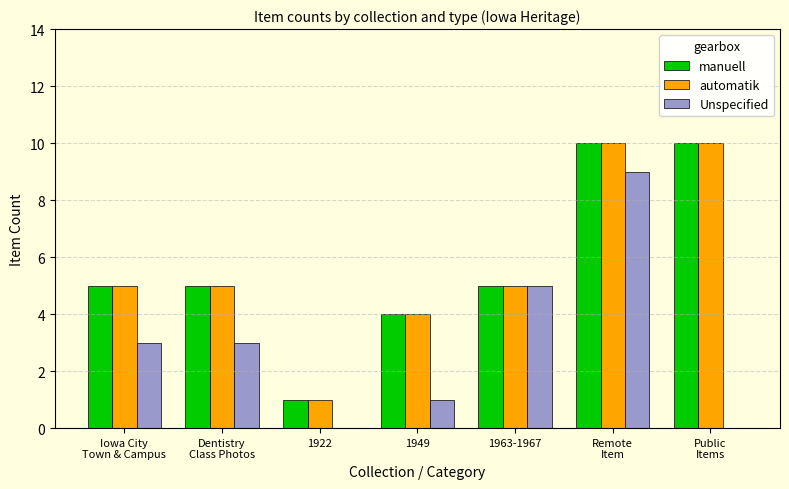

Reading left to right, transcribe all the data shown in this chart.

manuell: Iowa City
Town & Campus=5	Dentistry
Class Photos=5	1922=1	1949=4	1963-1967=5	Remote
Item=10	Public
Items=10
automatik: Iowa City
Town & Campus=5	Dentistry
Class Photos=5	1922=1	1949=4	1963-1967=5	Remote
Item=10	Public
Items=10
Unspecified: Iowa City
Town & Campus=3	Dentistry
Class Photos=3	1922=0	1949=1	1963-1967=5	Remote
Item=9	Public
Items=0